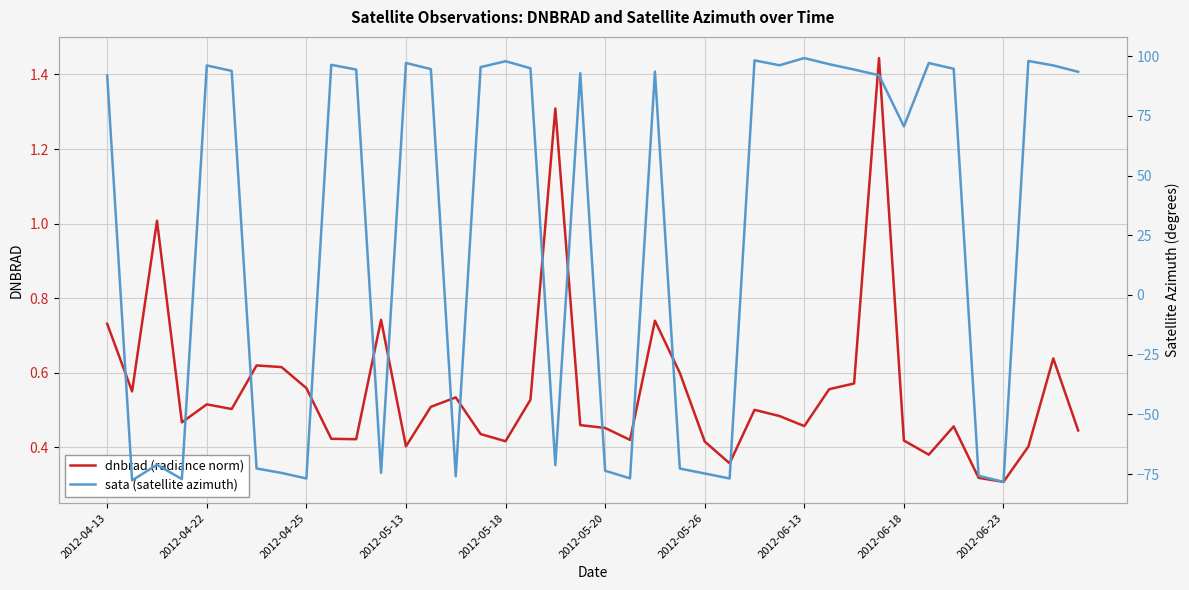

True or false: dnbrad (radiance norm) has a value of 0.1 at 2012-04-22.

False